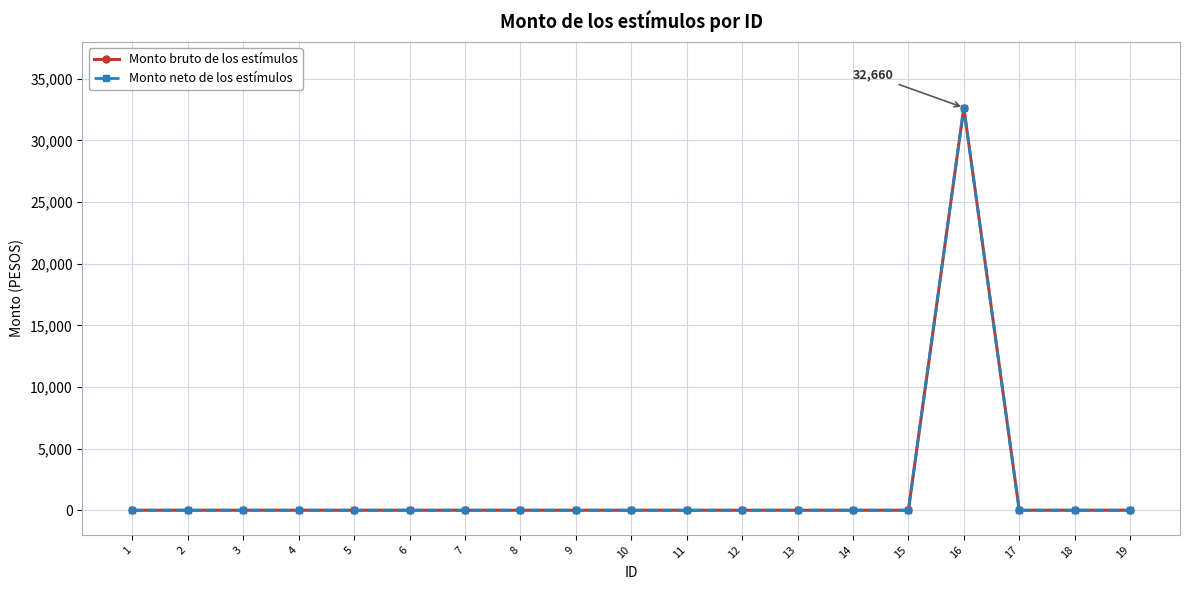

At which category does Monto bruto de los estímulos reach its first local peak?

16